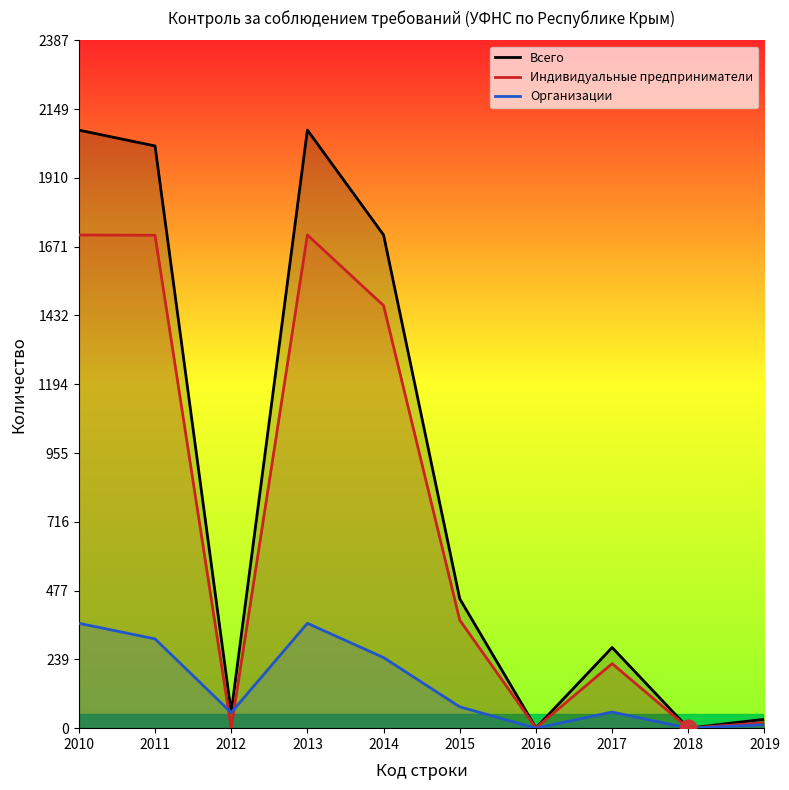

Which series has the largest total across all categories?

Всего